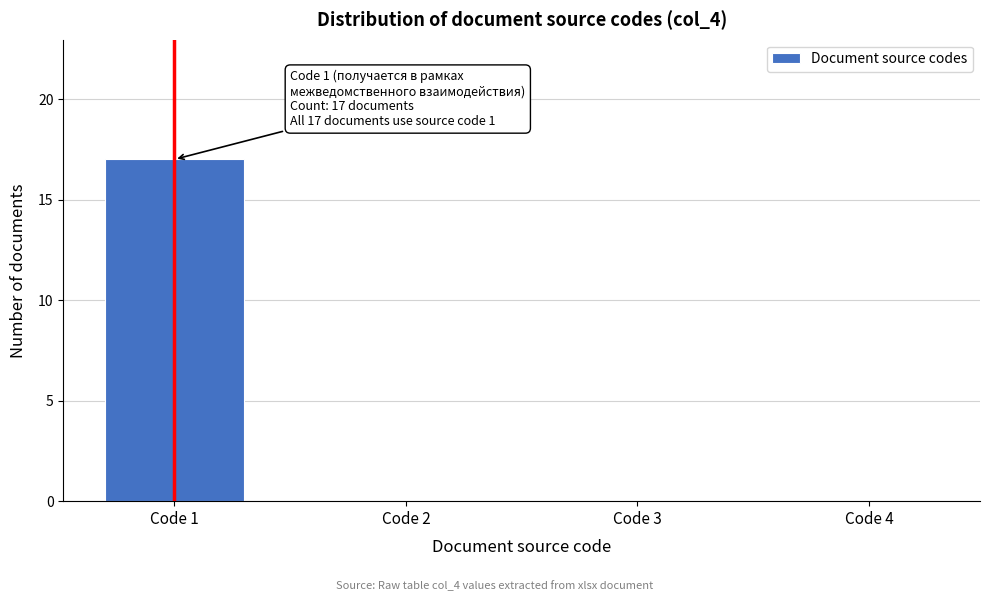

Reading left to right, list all the values displayed in this chart.

Code 1=17	Code 2=0	Code 3=0	Code 4=0